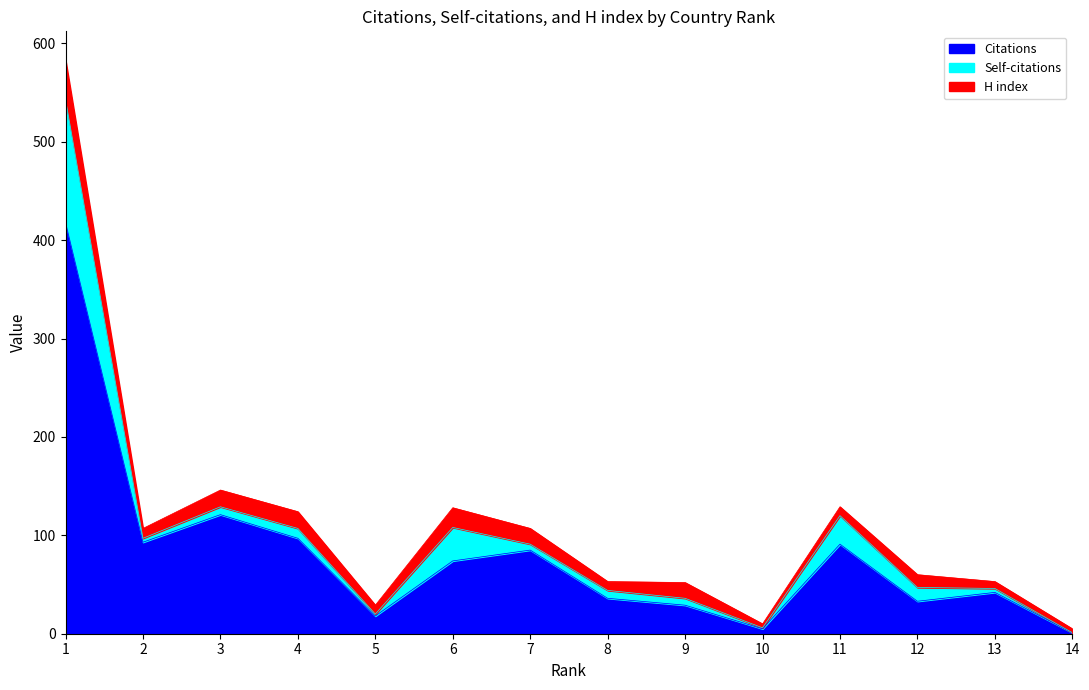

Is it true that Self-citations equals 4 at Germany?

False